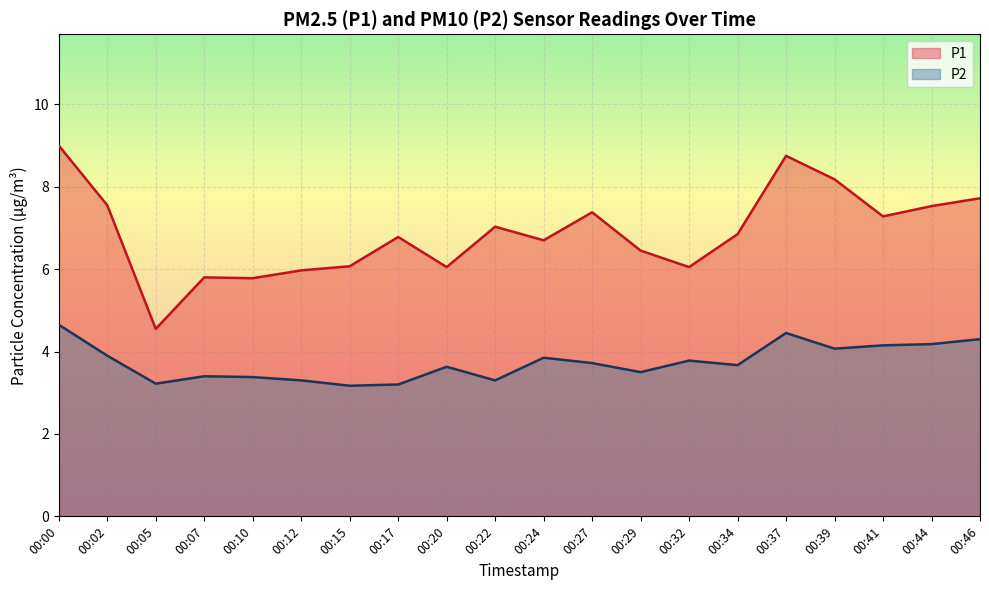

True or false: P2 and P1 intersect in this chart.

False